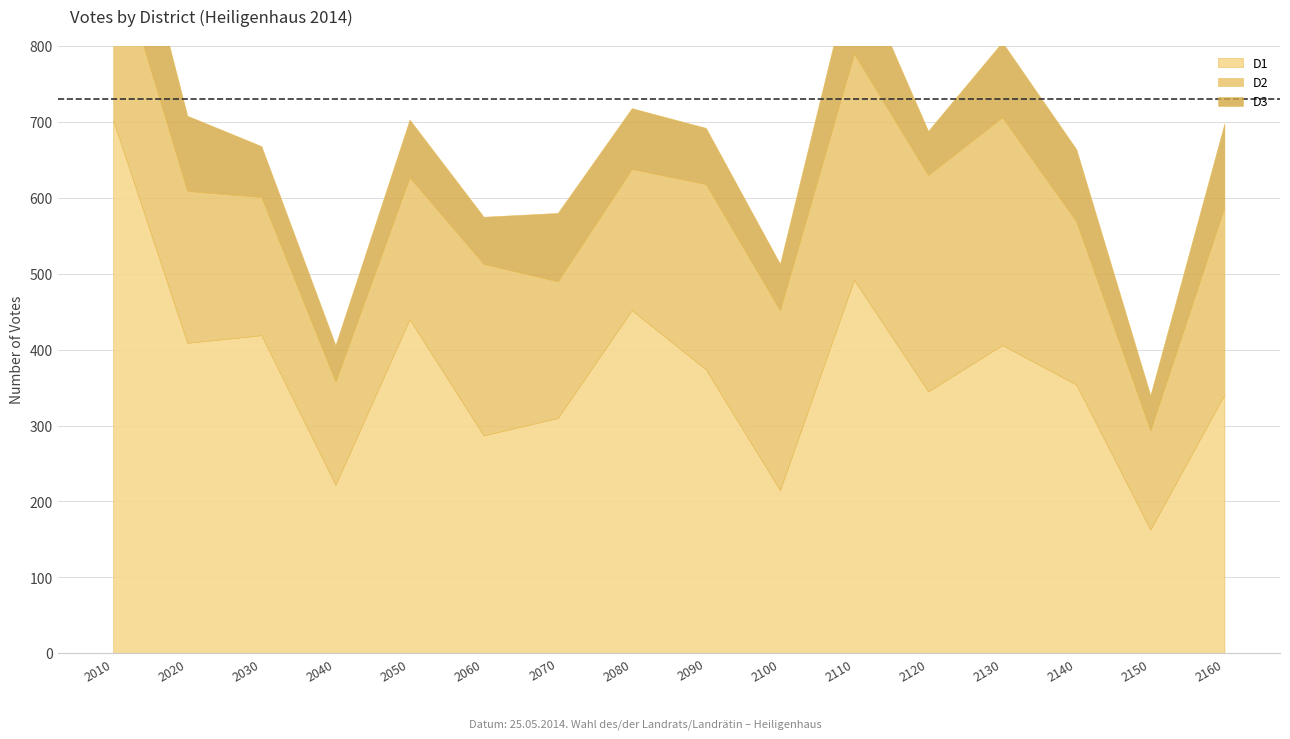

List the labels in order of D3 value, largest first.

2010, 2110, 2160, 2020, 2130, 2140, 2070, 2080, 2050, 2090, 2030, 2060, 2100, 2120, 2040, 2150